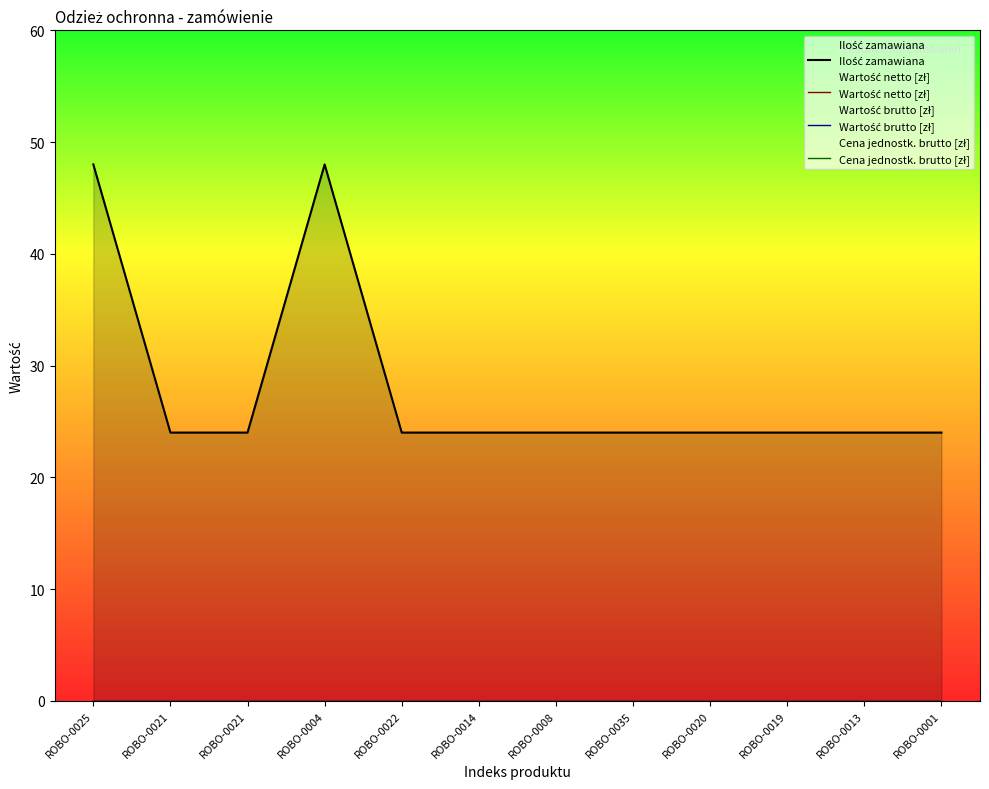

What is the spread (max minus min) of values at ROBO-0001?

24